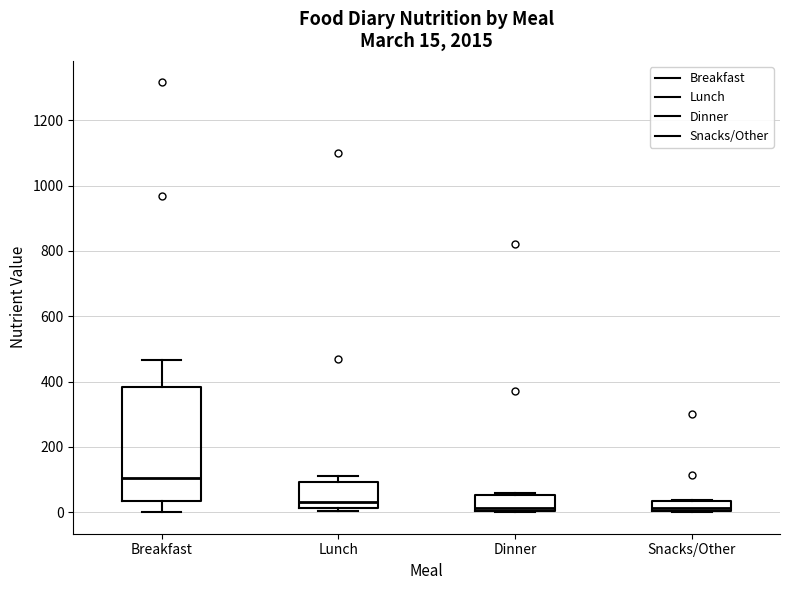

Comparing the boxes themselves (not the whiskers), which one is the tallest?

Breakfast